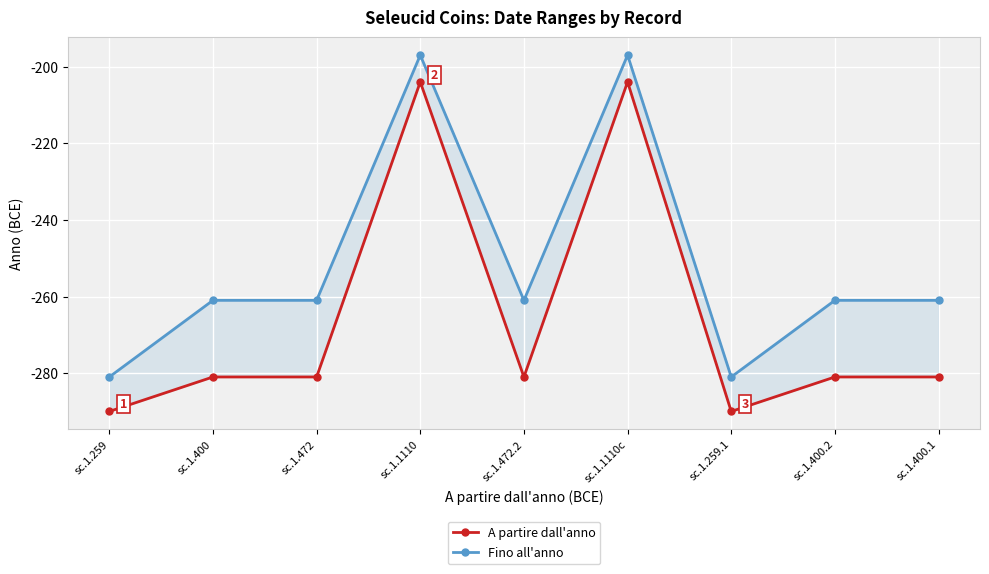

How many lines are shown in the chart?

2